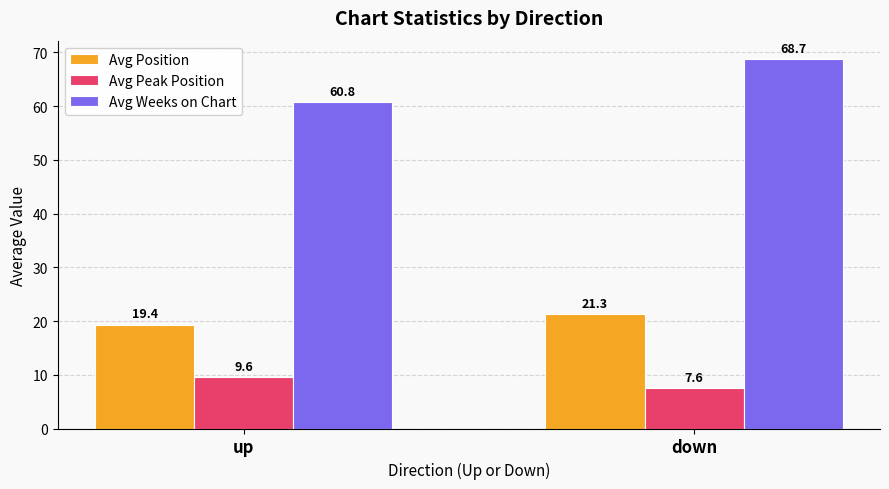

Which series changed the most between up and down?

Avg Weeks on Chart